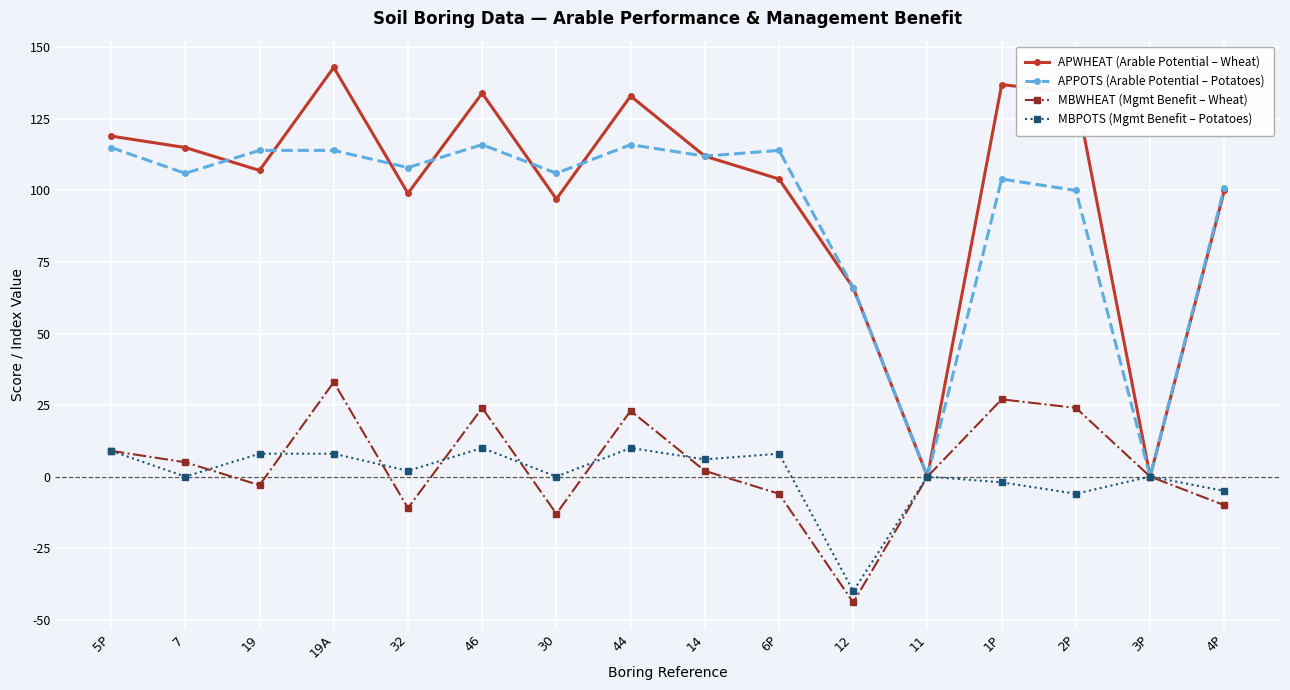

True or false: APWHEAT (Arable Potential – Wheat) has a value of 0 at 11.

True